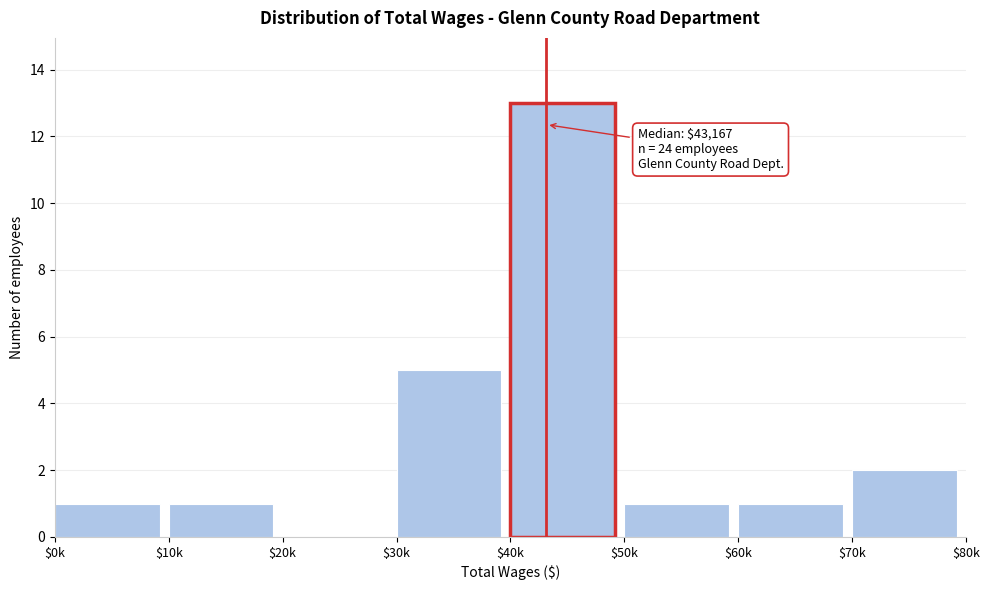

Where is the data nearest to the value 6?

$30k